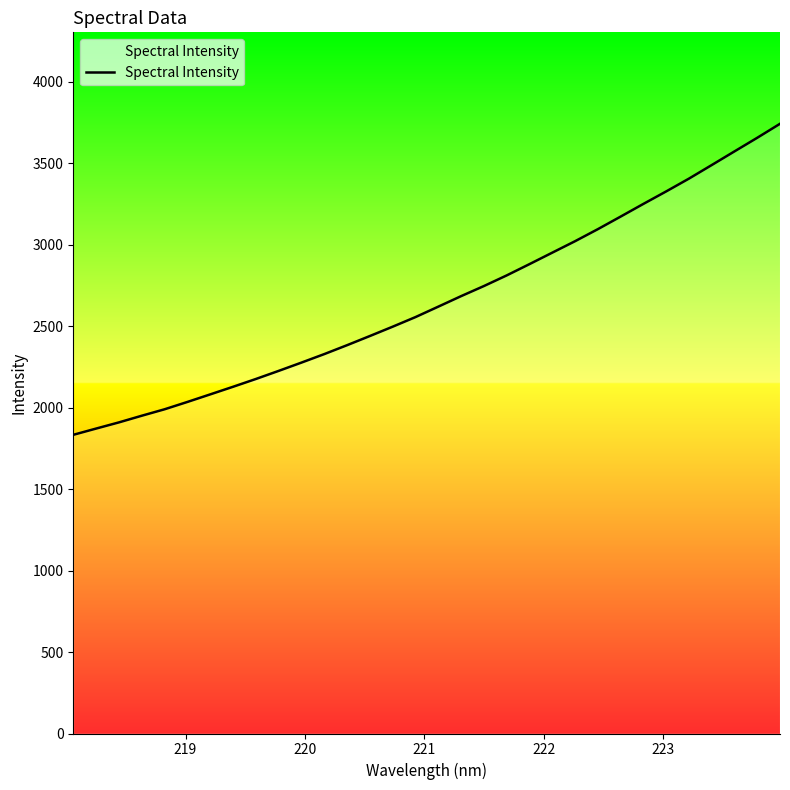

What is the sum of all values?

85093.5